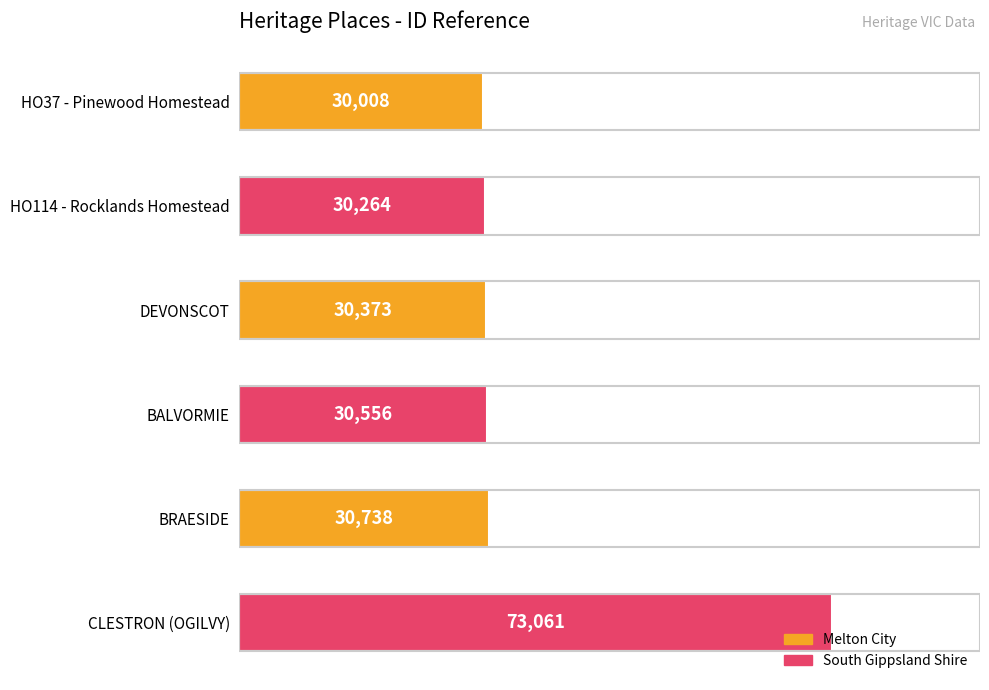

Rank the categories by value from highest to lowest.

CLESTRON (OGILVY), BRAESIDE, BALVORMIE, DEVONSCOT, HO114 - Rocklands Homestead, HO37 - Pinewood Homestead